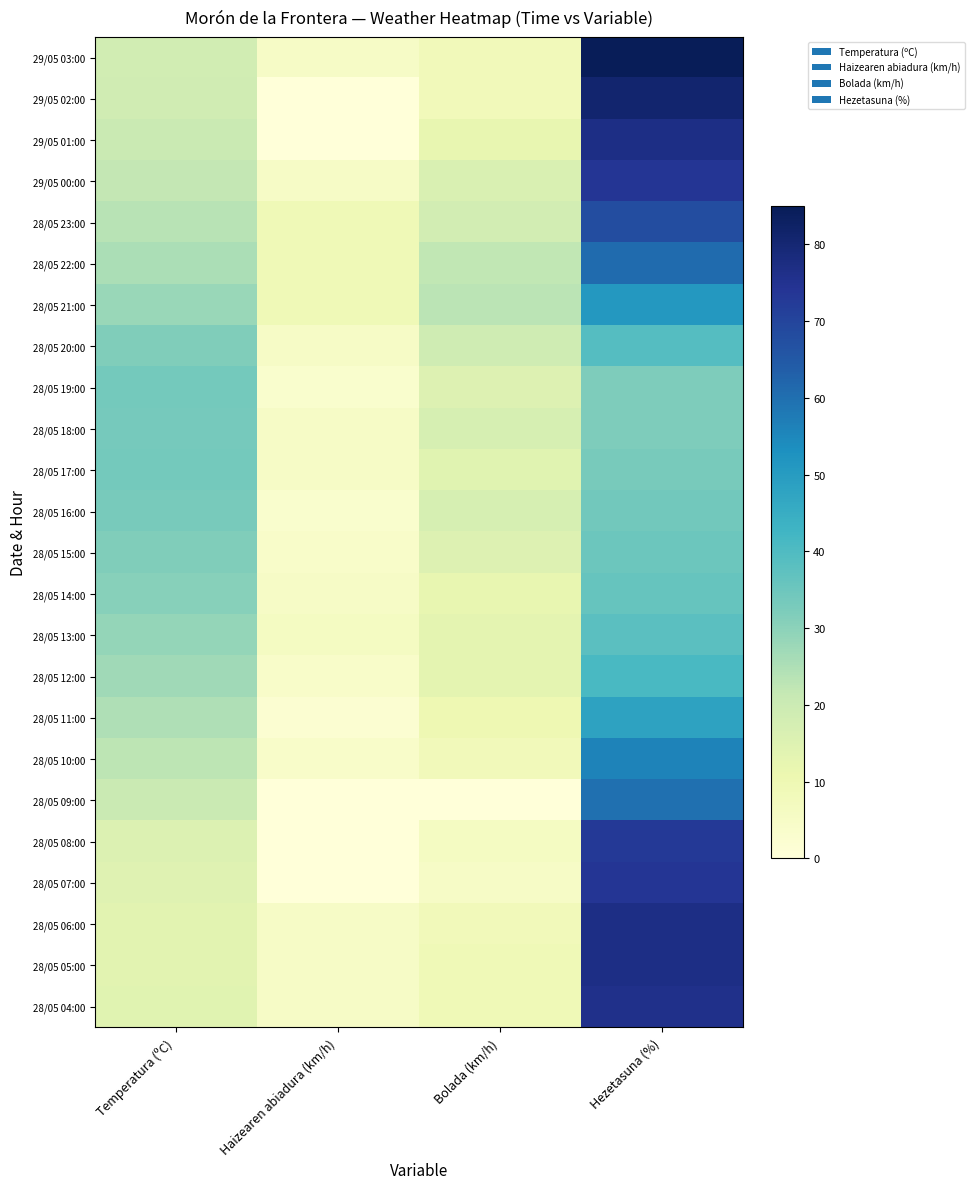

Reading left to right, extract all data points from this chart.

29/05 03:00: Temperatura (ºC)=18.3	Haizearen abiadura (km/h)=5.0	Bolada (km/h)=8.0	Hezetasuna (%)=85.0
29/05 02:00: Temperatura (ºC)=18.7	Haizearen abiadura (km/h)=0.0	Bolada (km/h)=8.0	Hezetasuna (%)=81.0
29/05 01:00: Temperatura (ºC)=20.3	Haizearen abiadura (km/h)=0.0	Bolada (km/h)=12.0	Hezetasuna (%)=77.0
29/05 00:00: Temperatura (ºC)=21.8	Haizearen abiadura (km/h)=5.0	Bolada (km/h)=16.0	Hezetasuna (%)=74.0
28/05 23:00: Temperatura (ºC)=23.5	Haizearen abiadura (km/h)=9.0	Bolada (km/h)=18.0	Hezetasuna (%)=68.0
28/05 22:00: Temperatura (ºC)=25.5	Haizearen abiadura (km/h)=9.0	Bolada (km/h)=22.0	Hezetasuna (%)=61.0
28/05 21:00: Temperatura (ºC)=27.9	Haizearen abiadura (km/h)=9.0	Bolada (km/h)=23.0	Hezetasuna (%)=51.0
28/05 20:00: Temperatura (ºC)=31.6	Haizearen abiadura (km/h)=5.0	Bolada (km/h)=19.0	Hezetasuna (%)=39.0
28/05 19:00: Temperatura (ºC)=33.6	Haizearen abiadura (km/h)=3.0	Bolada (km/h)=15.0	Hezetasuna (%)=32.0
28/05 18:00: Temperatura (ºC)=33.4	Haizearen abiadura (km/h)=5.0	Bolada (km/h)=17.0	Hezetasuna (%)=32.0
28/05 17:00: Temperatura (ºC)=33.6	Haizearen abiadura (km/h)=5.0	Bolada (km/h)=14.0	Hezetasuna (%)=33.0
28/05 16:00: Temperatura (ºC)=33.1	Haizearen abiadura (km/h)=3.0	Bolada (km/h)=17.0	Hezetasuna (%)=34.0
28/05 15:00: Temperatura (ºC)=31.7	Haizearen abiadura (km/h)=4.0	Bolada (km/h)=15.0	Hezetasuna (%)=35.0
28/05 14:00: Temperatura (ºC)=30.8	Haizearen abiadura (km/h)=5.0	Bolada (km/h)=12.0	Hezetasuna (%)=36.0
28/05 13:00: Temperatura (ºC)=28.8	Haizearen abiadura (km/h)=6.0	Bolada (km/h)=13.0	Hezetasuna (%)=38.0
28/05 12:00: Temperatura (ºC)=27.1	Haizearen abiadura (km/h)=4.0	Bolada (km/h)=13.0	Hezetasuna (%)=41.0
28/05 11:00: Temperatura (ºC)=24.8	Haizearen abiadura (km/h)=2.0	Bolada (km/h)=10.0	Hezetasuna (%)=48.0
28/05 10:00: Temperatura (ºC)=22.6	Haizearen abiadura (km/h)=4.0	Bolada (km/h)=8.0	Hezetasuna (%)=56.0
28/05 09:00: Temperatura (ºC)=20.4	Haizearen abiadura (km/h)=0.0	Bolada (km/h)=0.0	Hezetasuna (%)=60.0
28/05 08:00: Temperatura (ºC)=15.3	Haizearen abiadura (km/h)=0.0	Bolada (km/h)=6.0	Hezetasuna (%)=73.0
28/05 07:00: Temperatura (ºC)=14.4	Haizearen abiadura (km/h)=0.0	Bolada (km/h)=5.0	Hezetasuna (%)=74.0
28/05 06:00: Temperatura (ºC)=13.8	Haizearen abiadura (km/h)=5.0	Bolada (km/h)=8.0	Hezetasuna (%)=77.0
28/05 05:00: Temperatura (ºC)=13.7	Haizearen abiadura (km/h)=5.0	Bolada (km/h)=9.0	Hezetasuna (%)=77.0
28/05 04:00: Temperatura (ºC)=14.2	Haizearen abiadura (km/h)=5.0	Bolada (km/h)=9.0	Hezetasuna (%)=76.0